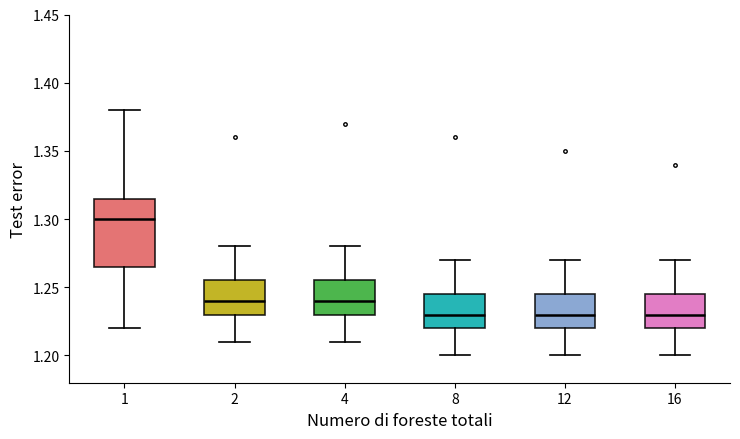

Which box's median line is the highest?

1